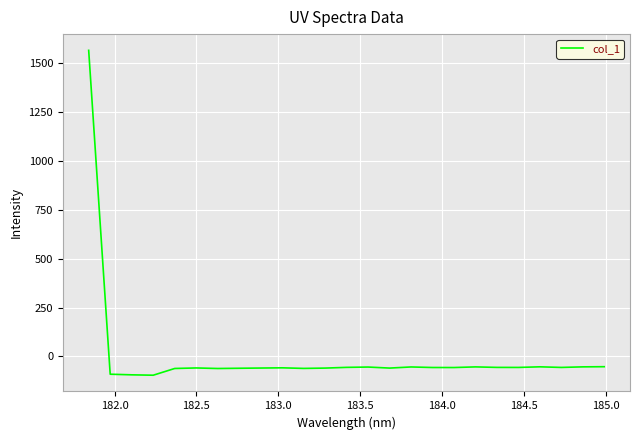

What is the smallest value displayed?

-95.8